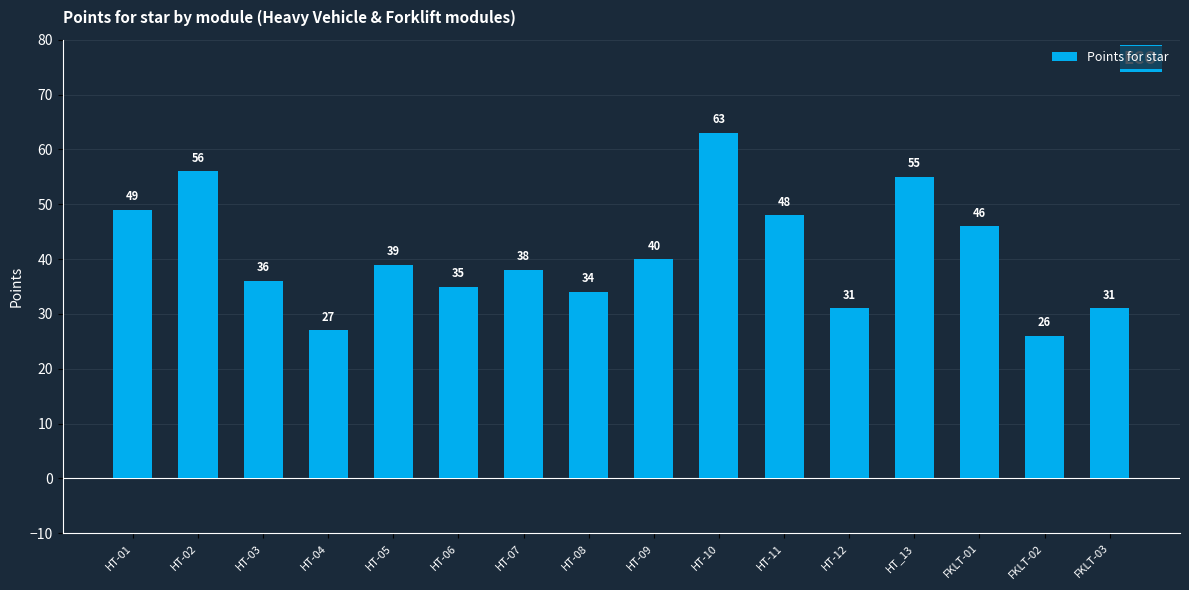

Where does the data first go above 39?

HT-01